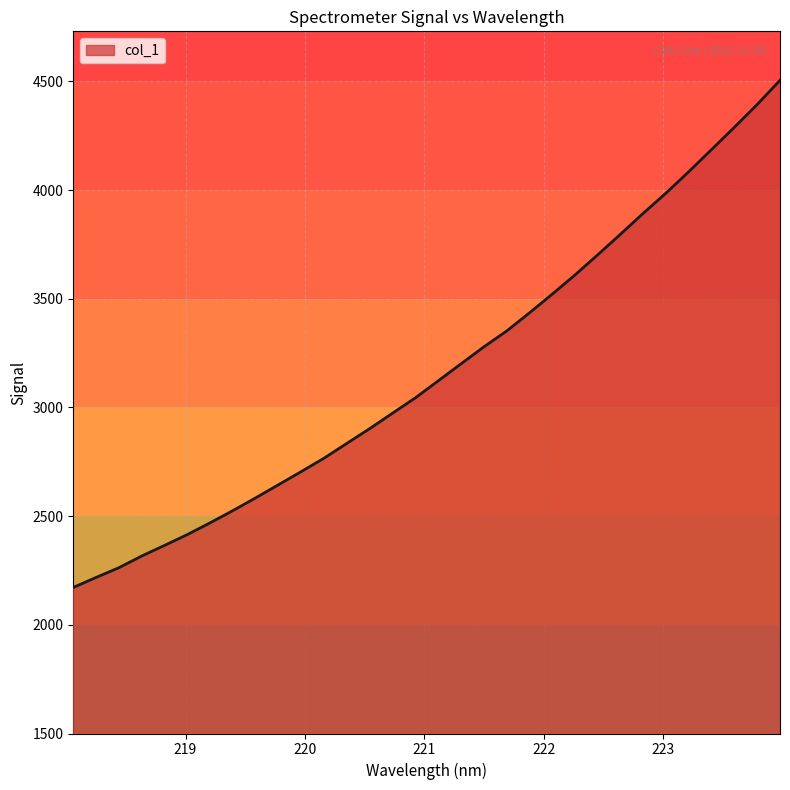

What is the maximum value shown in the chart?

4504.8